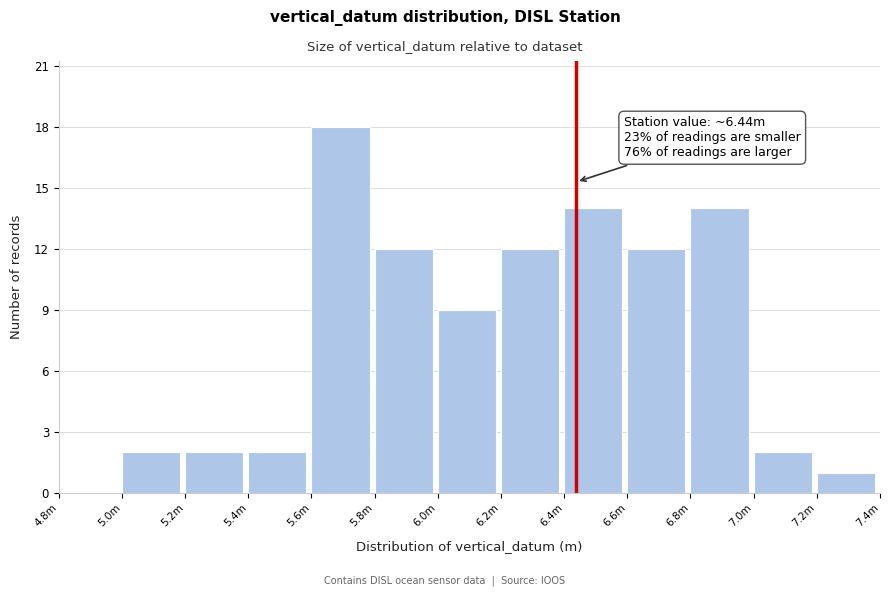

Reading left to right, extract all data points from this chart.

4.8m=0	5.0m=2	5.2m=2	5.4m=2	5.6m=18	5.8m=12	6.0m=9	6.2m=12	6.4m=14	6.6m=12	6.8m=14	7.0m=2	7.2m=1